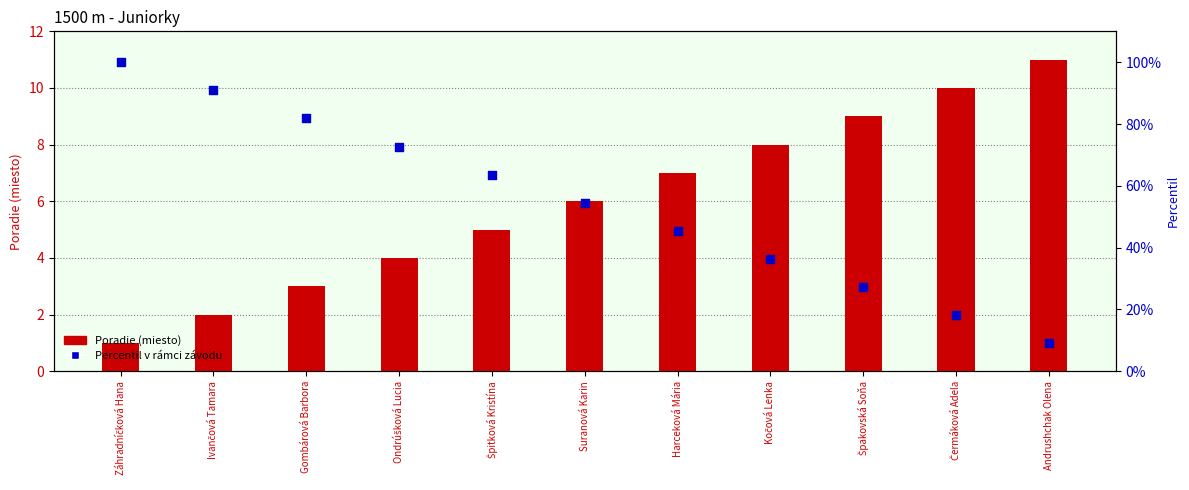

At how many categories does at least one series exceed 37?

7